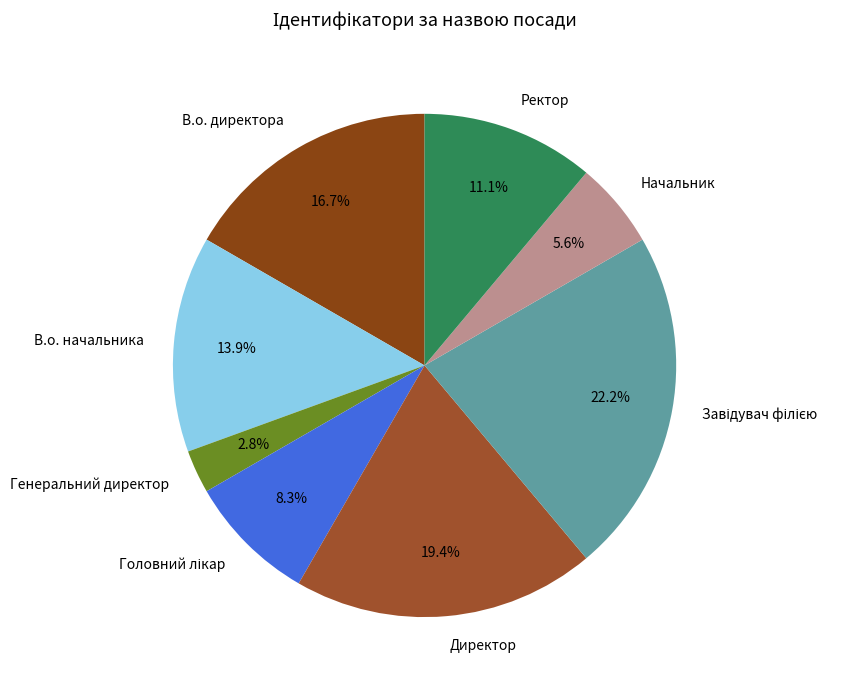

What is the total percentage of Начальник and Директор?

25.0%